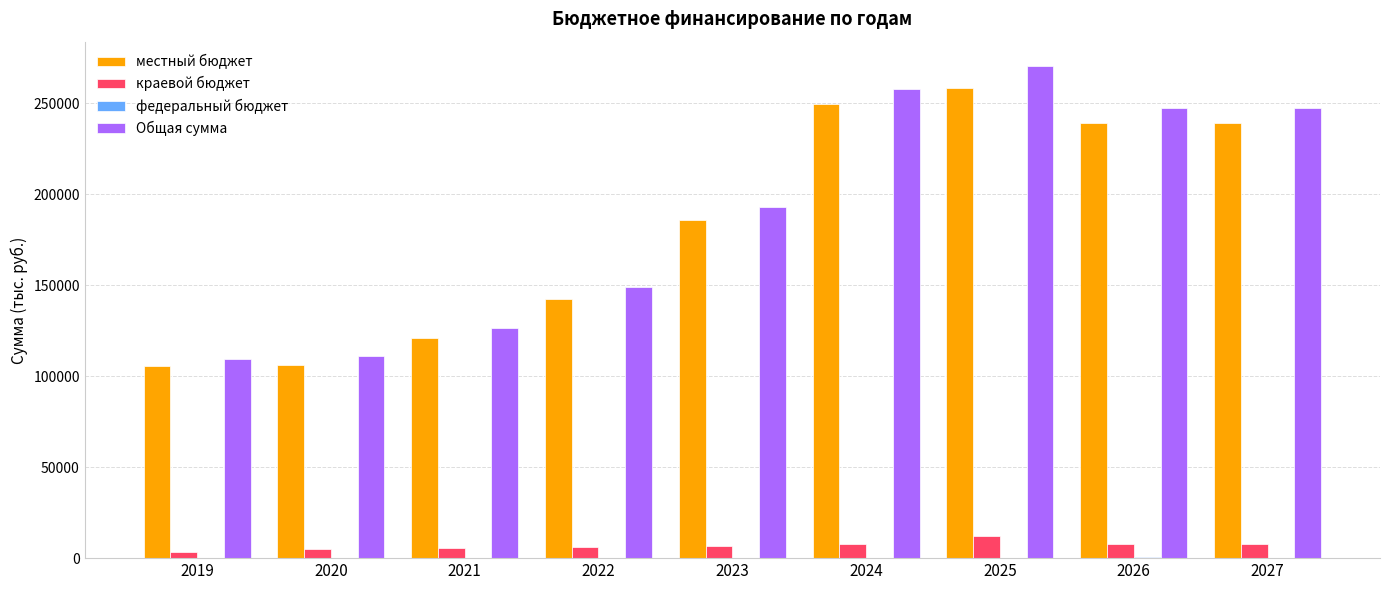

At which category is the sum across all series the highest?

2025